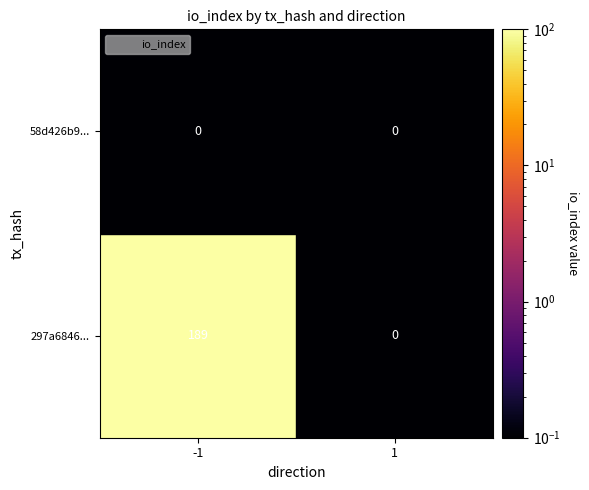

Reading right to left, list all the values displayed in this chart.

297a684643b3ab6aad6298136453195ccc2589c: direction_1=0	direction_-1=189
58d426b9fc95dc50f5b224b40a124ae89c37b88: direction_1=0	direction_-1=0